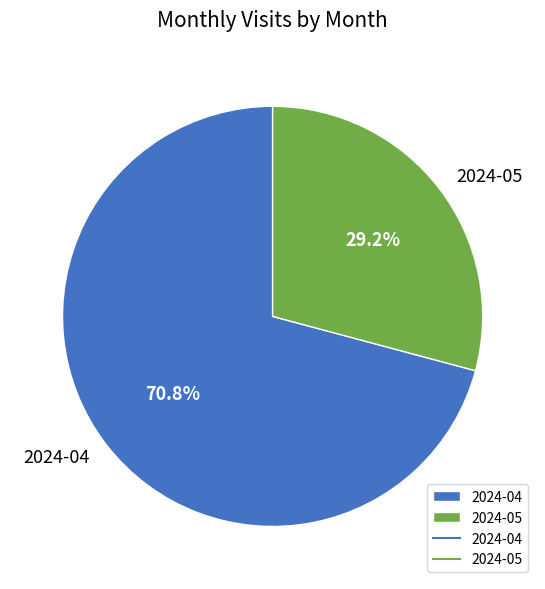

Which slice is the largest?

2024-04